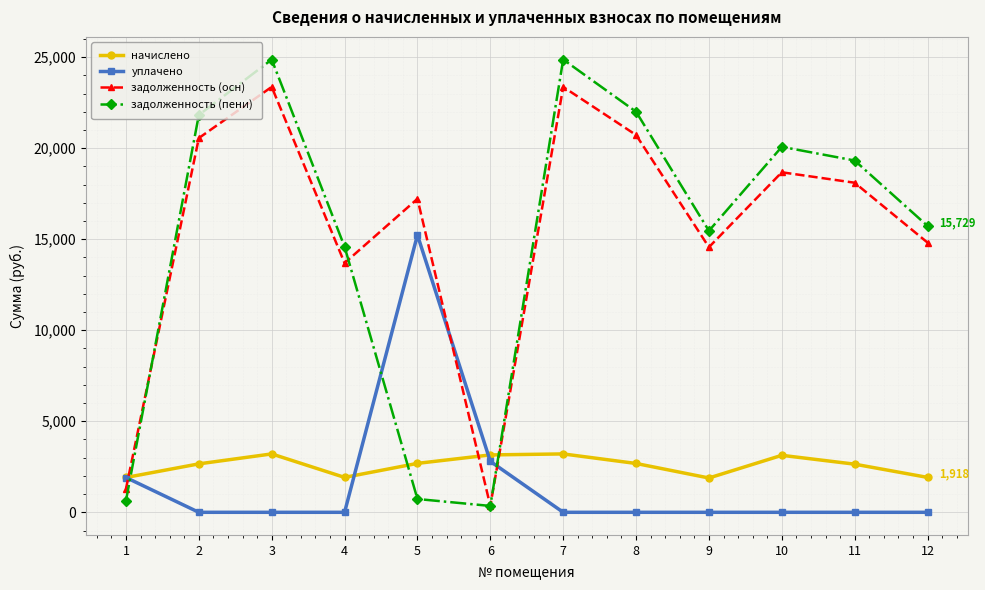

Is it true that задолженность (пени) equals 20073.6 at 10?

True